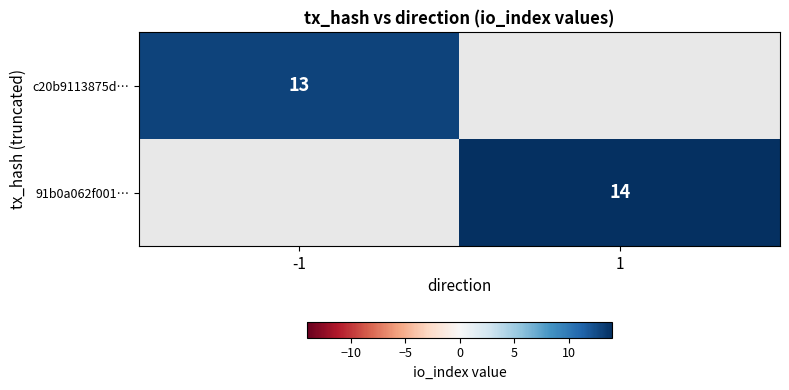

True or false: 91b0a062f001… has a value of 21 at 1.

False